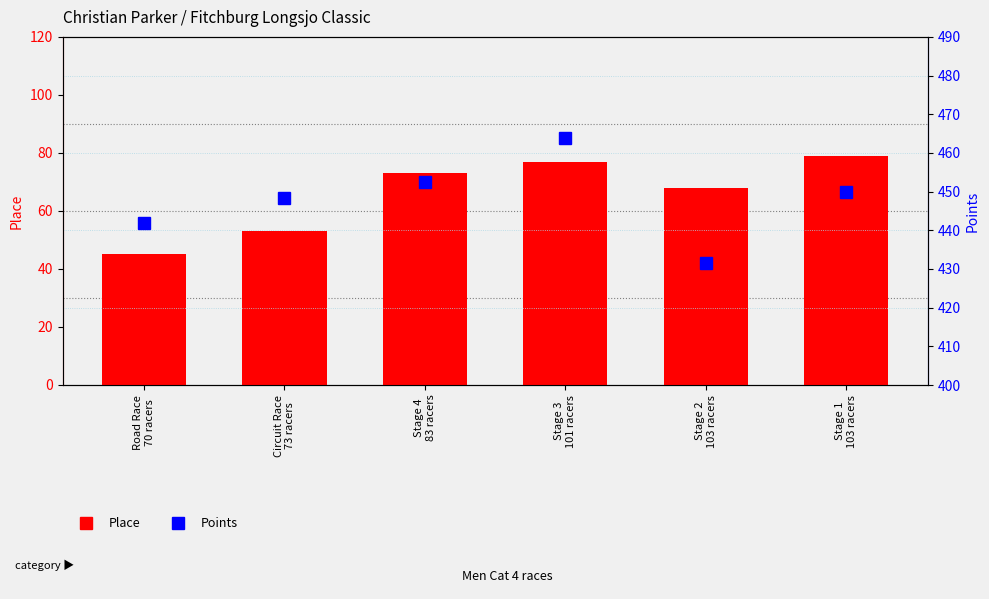

At which label is Points closest to 447?

Circuit Race
73 racers